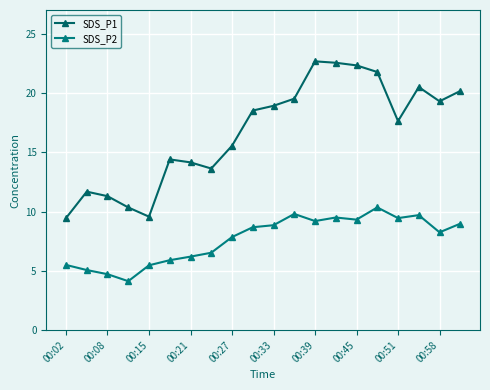

What is the value of the SDS_P1 point at the 11th from the left?

18.9